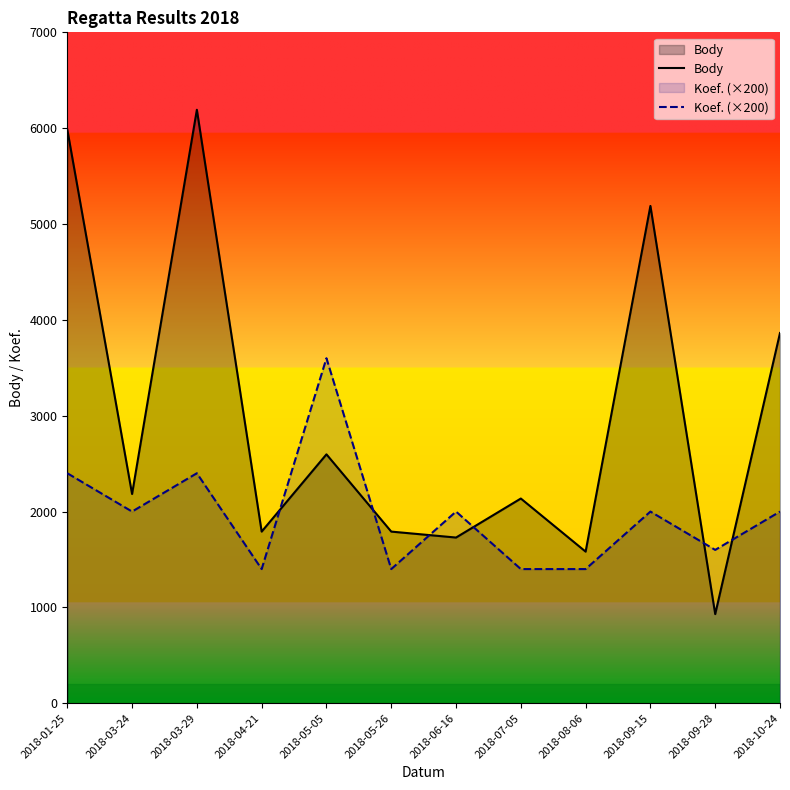

True or false: Body and Koef. (×200) intersect in this chart.

True